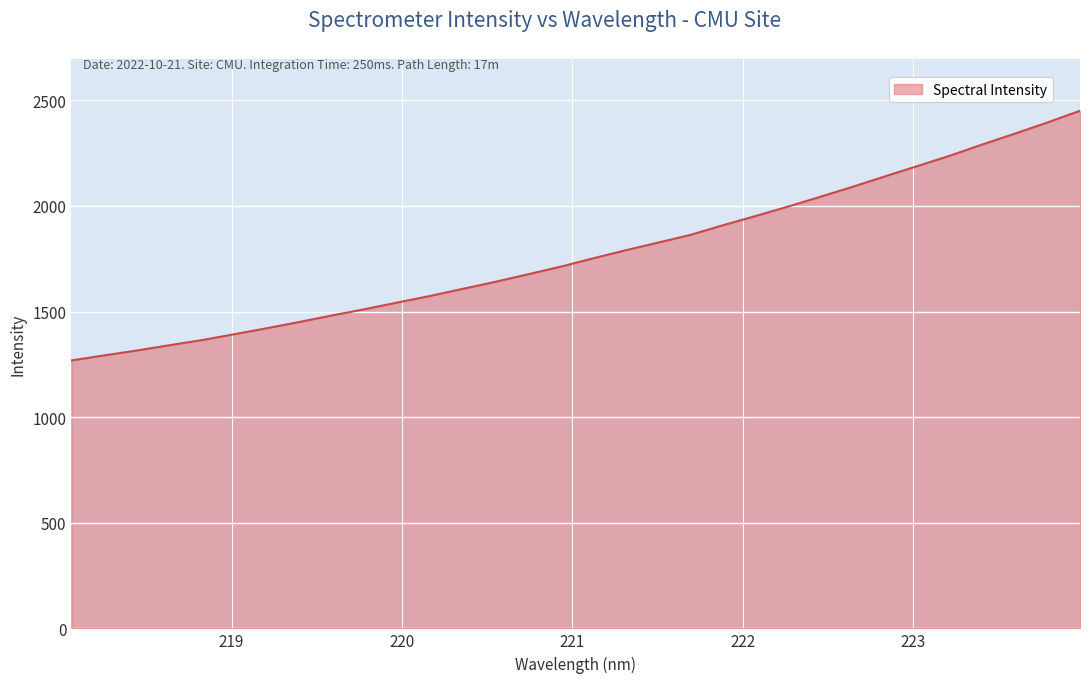

Does the chart have visible grid lines?

Yes